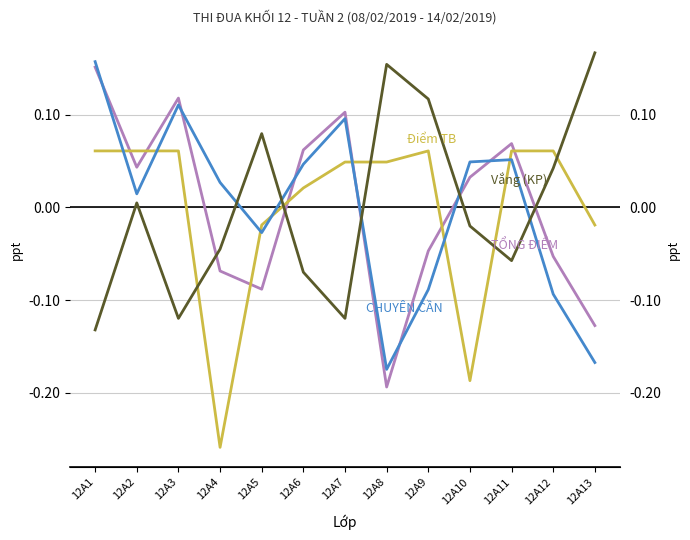

How many data points in Điểm (3) CHUYÊN CẦN are above 0?

8